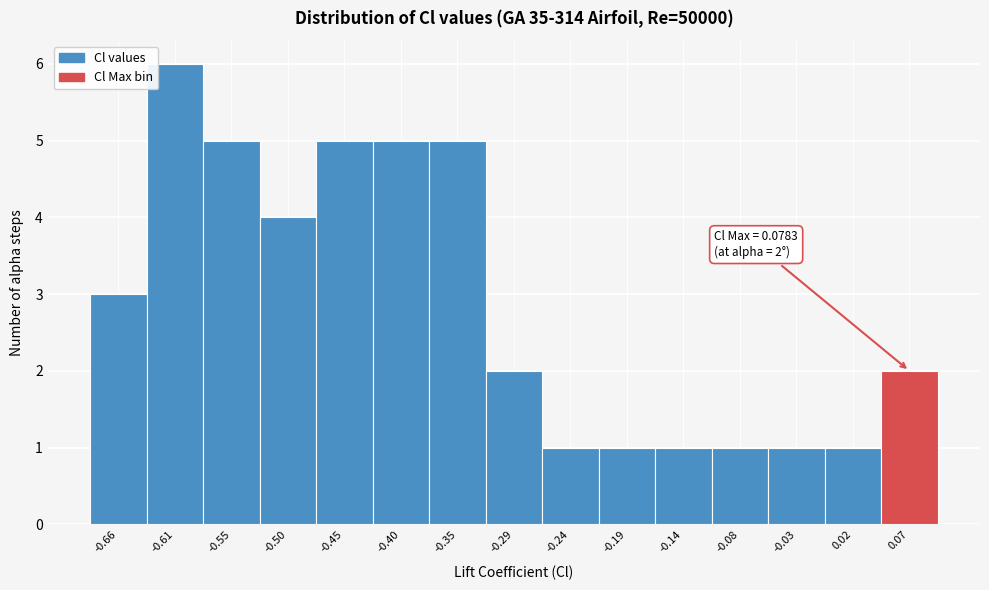

Which range on the x-axis has the tallest bar?

-0.63 to -0.58